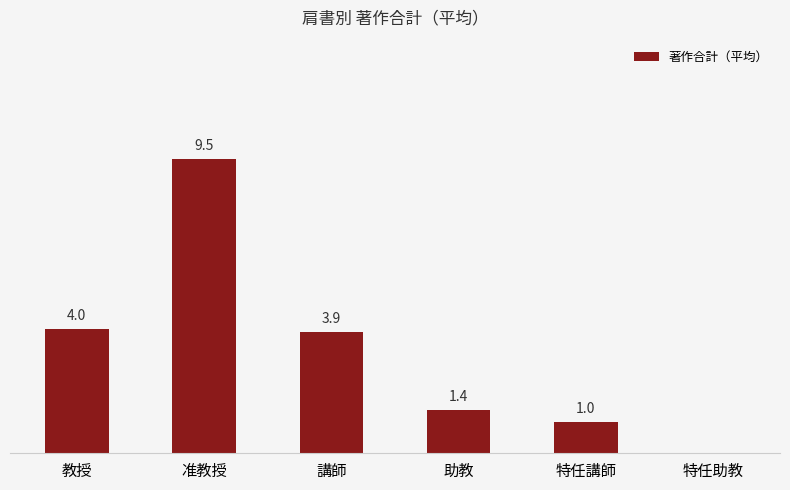

Where is the data nearest to the value 4?

教授